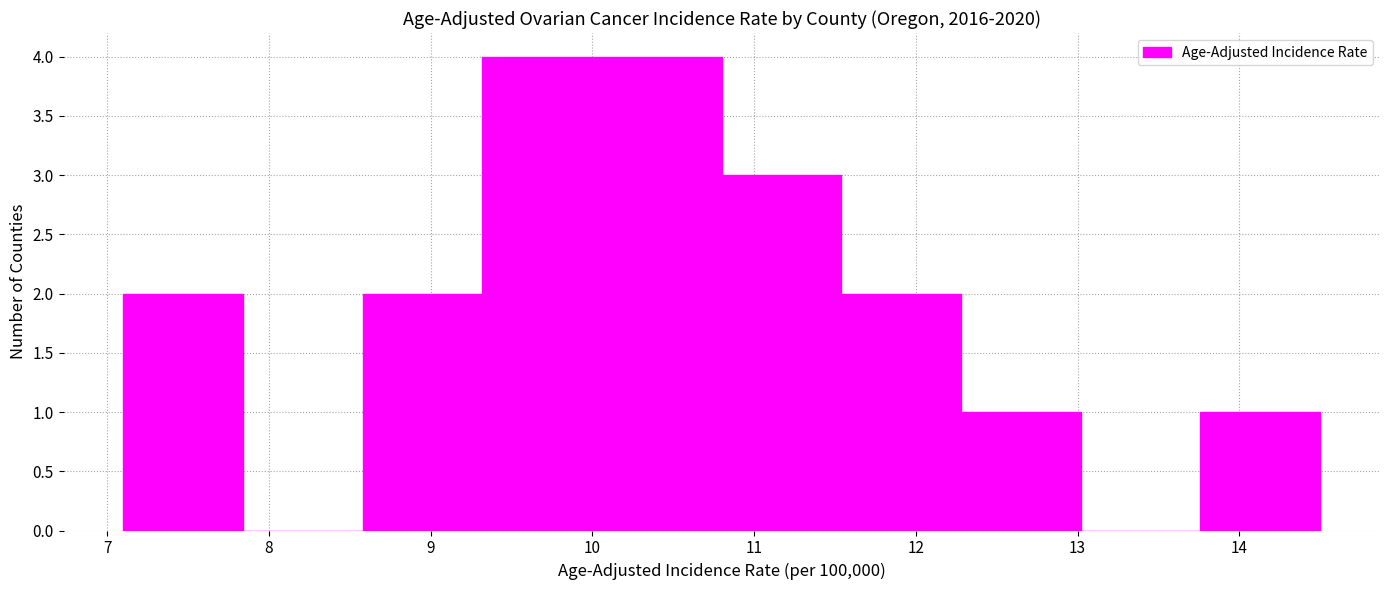

Reading left to right, transcribe this chart: for each bar, give the range it covers on the x-axis and its height. Neither the bar edges nor the heights are printed on the chart, so give them approximately, as read against the axes.

7.10 to 7.84: 2
7.84 to 8.58: 0
8.58 to 9.32: 2
9.32 to 10.06: 4
10.06 to 10.80: 4
10.80 to 11.54: 3
11.54 to 12.28: 2
12.28 to 13.02: 1
13.02 to 13.76: 0
13.76 to 14.50: 1